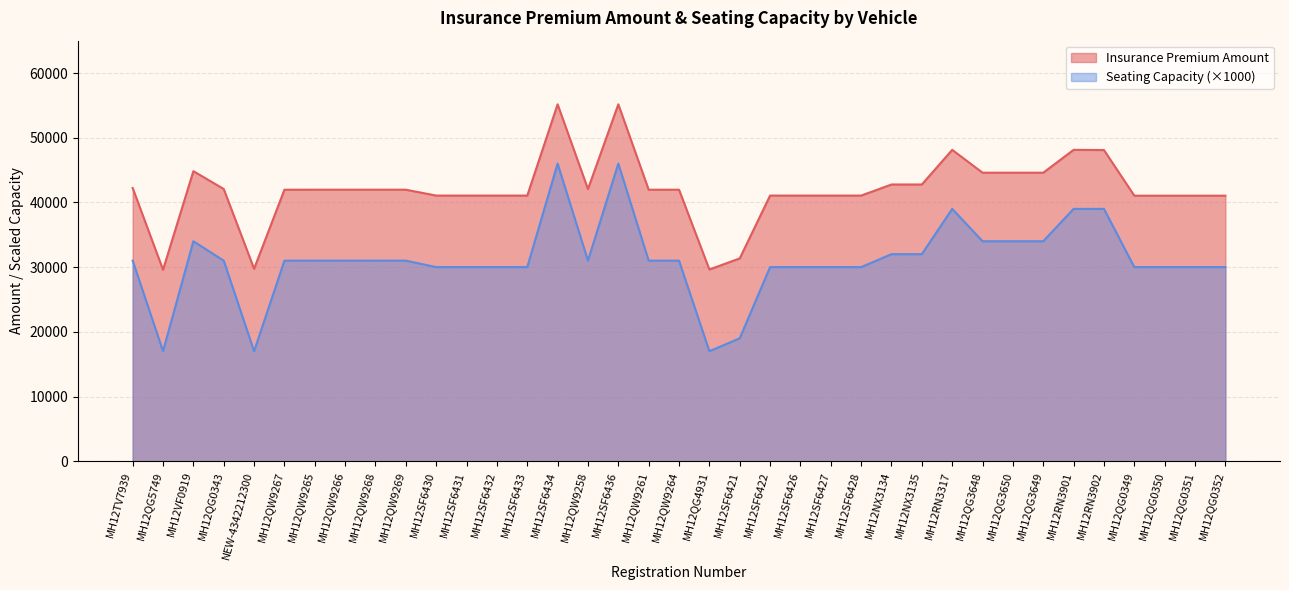

True or false: Seating Capacity and Insurance Premium Amount intersect in this chart.

False